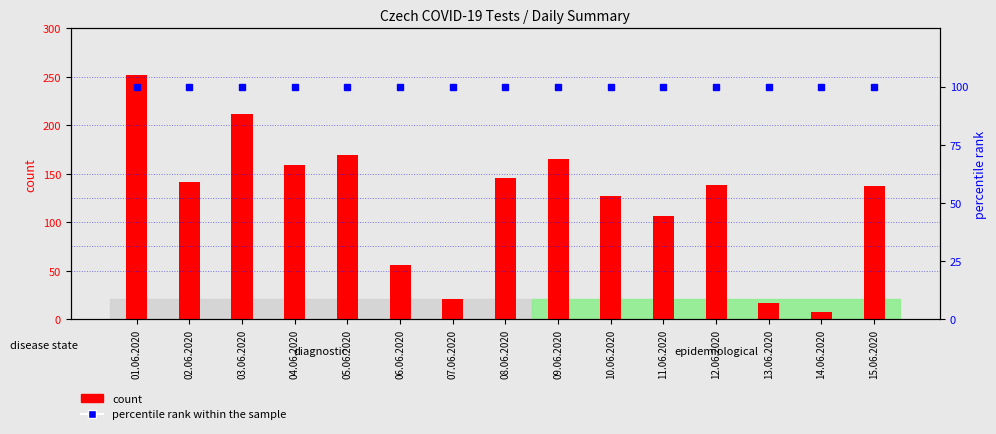

What position from the right is 13.06.2020?

3